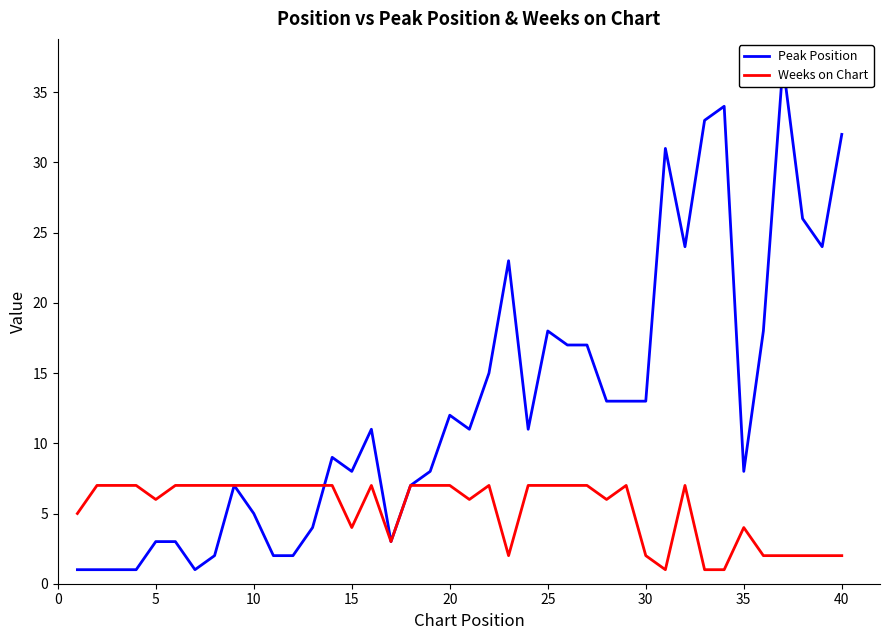

How many data points in Weeks on Chart are less than 7?

17